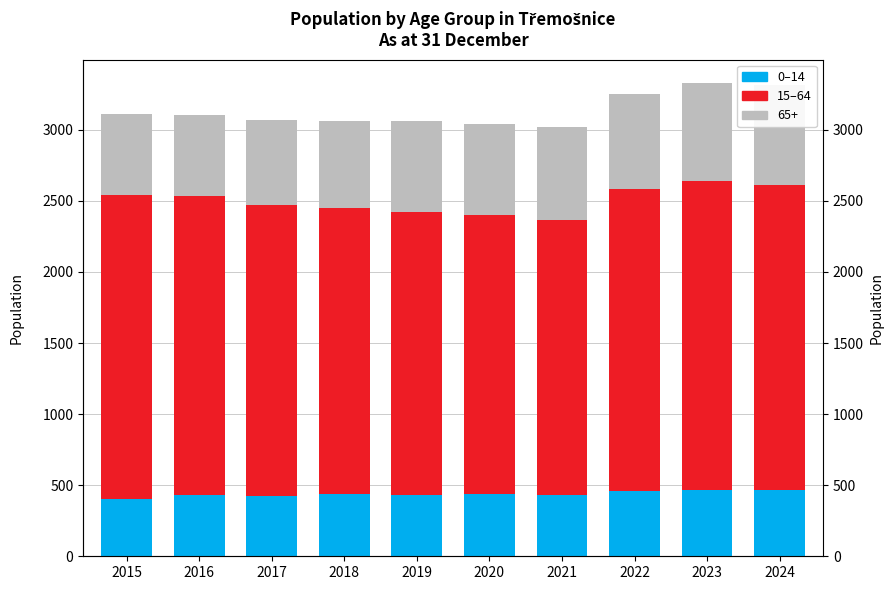

What is the minimum value for 65+?

568